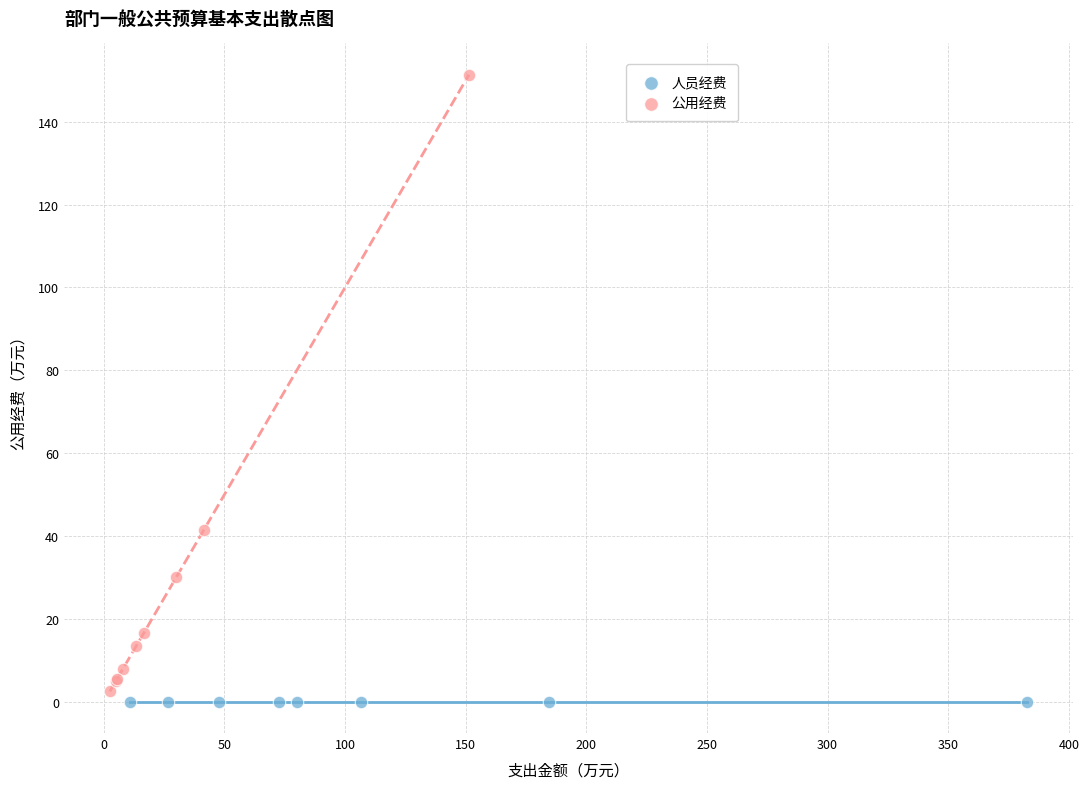

Which series contains the highest Y value?

公用经费